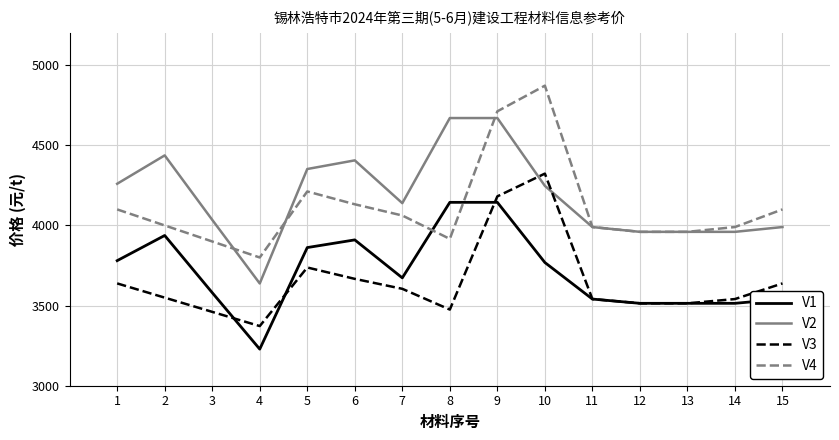

What value does the V2 series have at 1?

4260.0